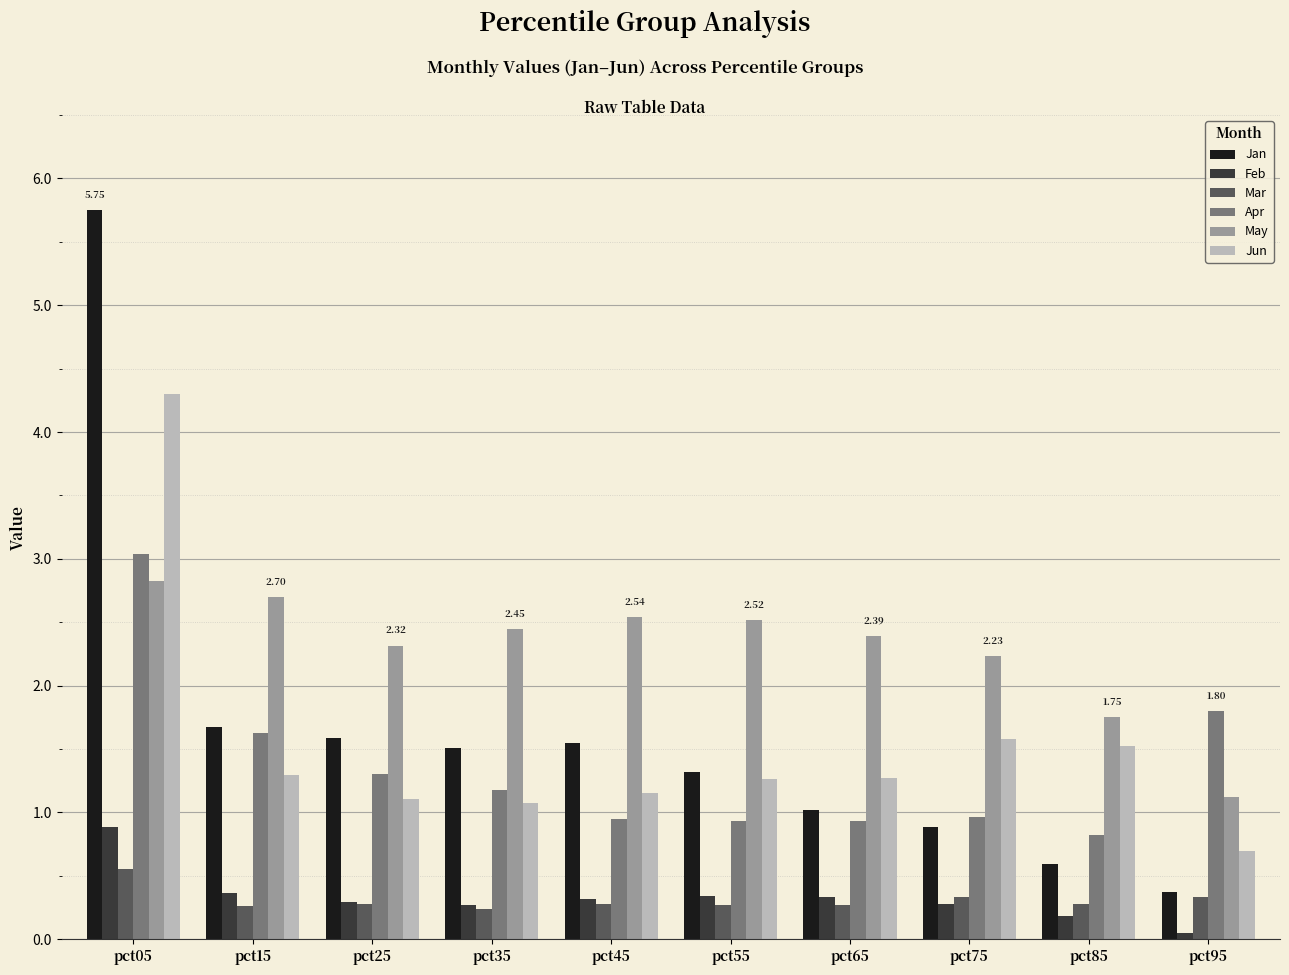

Where does the May series first go above 2?

pct05